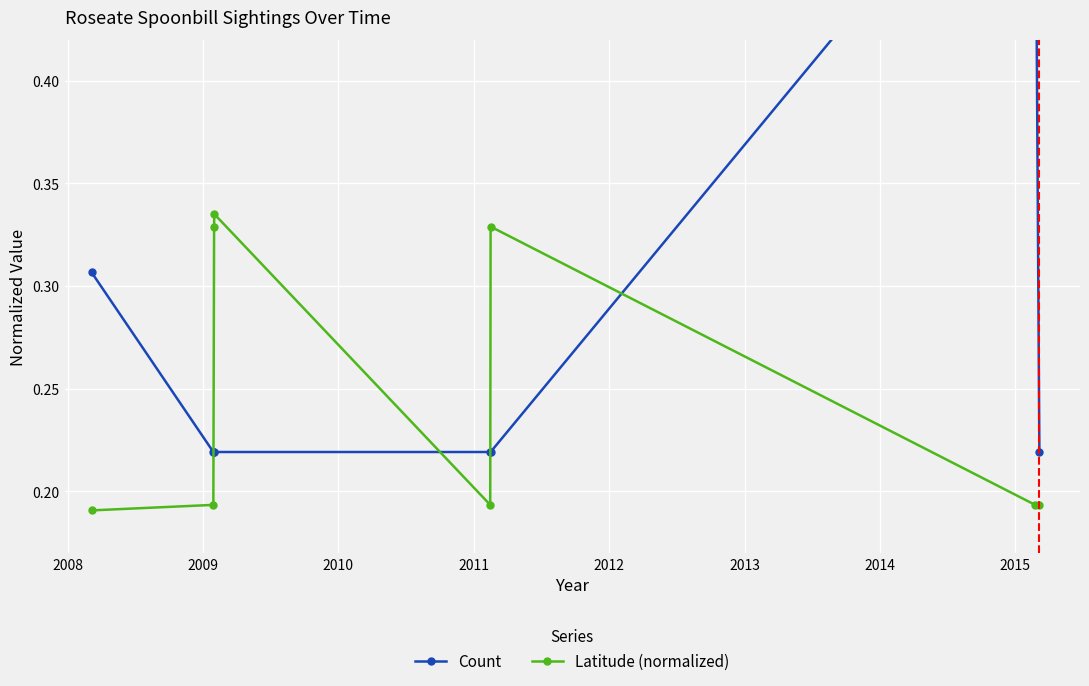

True or false: Count and Latitude (normalized) cross at least once.

True